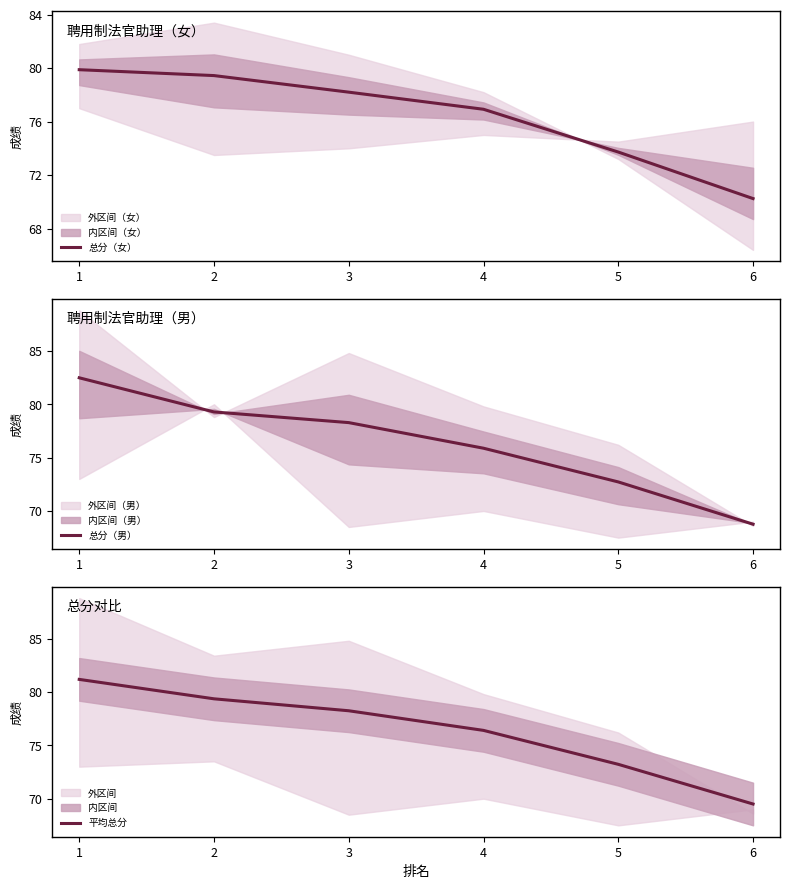

The value of 总分（女） at 2 is 79.4. True or false?

True